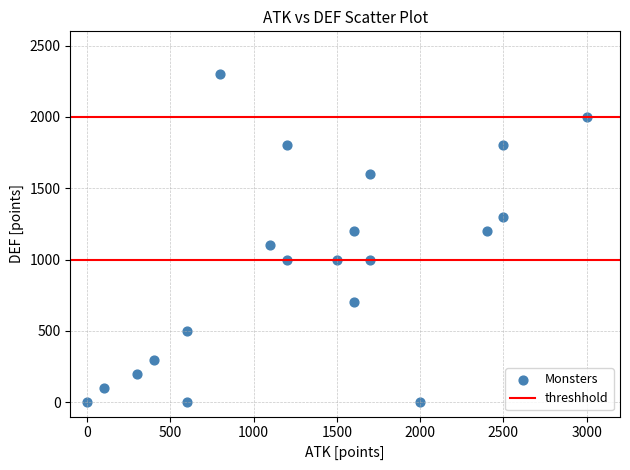

What is the range of X values (max minus min)?

3000